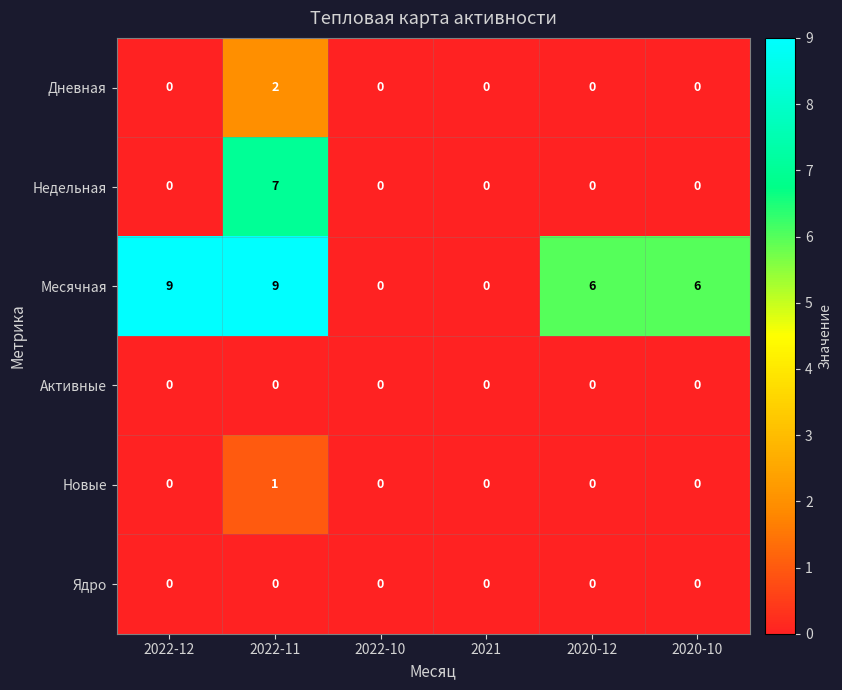

The value of Активные at 2021 is 0. True or false?

True